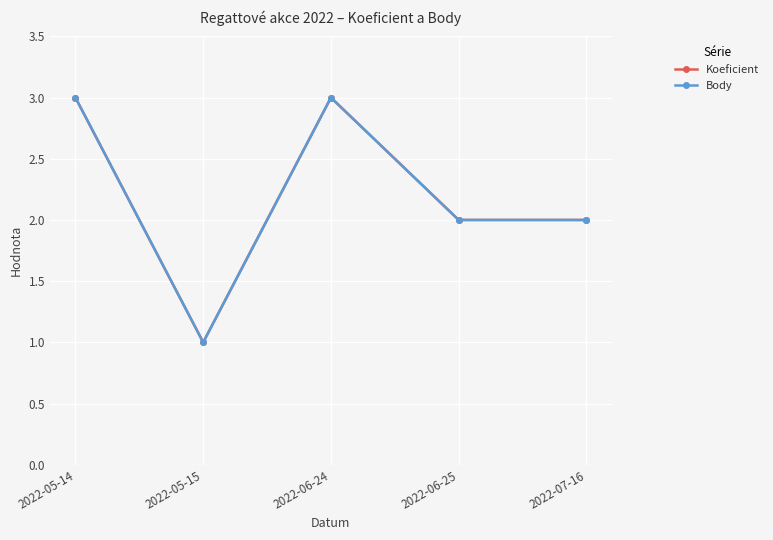

Reading left to right, extract all data points from this chart.

Koeficient: 2022-05-14=3	2022-05-15=1	2022-06-24=3	2022-06-25=2	2022-07-16=2
Body: 2022-05-14=3	2022-05-15=1	2022-06-24=3	2022-06-25=2	2022-07-16=2